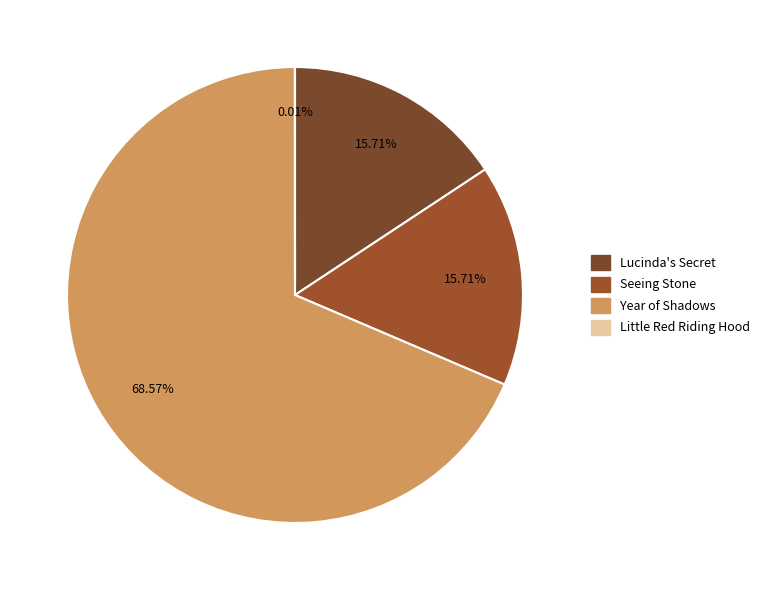

Between Little Red Riding Hood and Year of Shadows, which is larger?

Year of Shadows